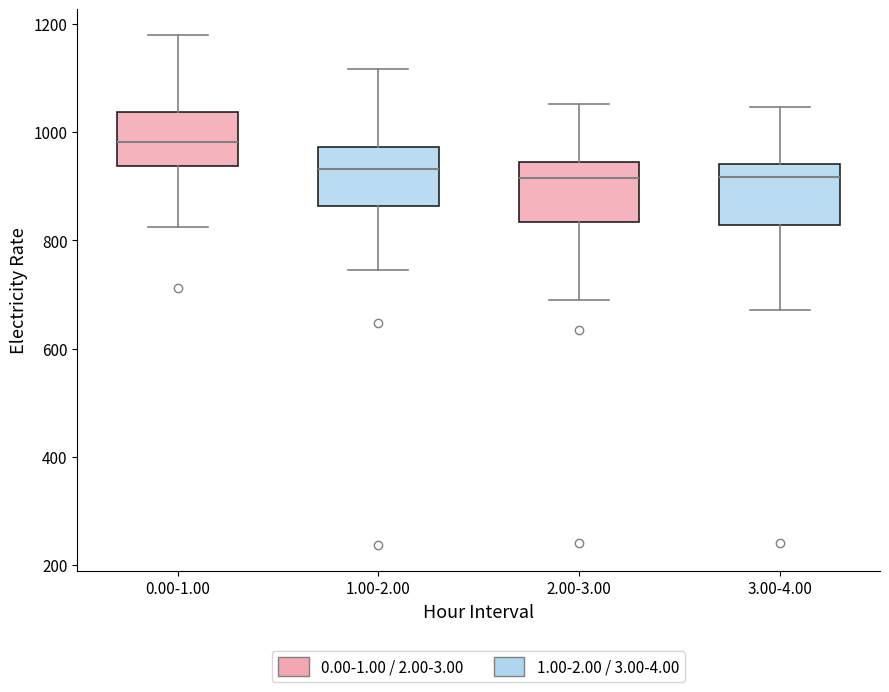

Which box's median line is the highest?

0.00-1.00